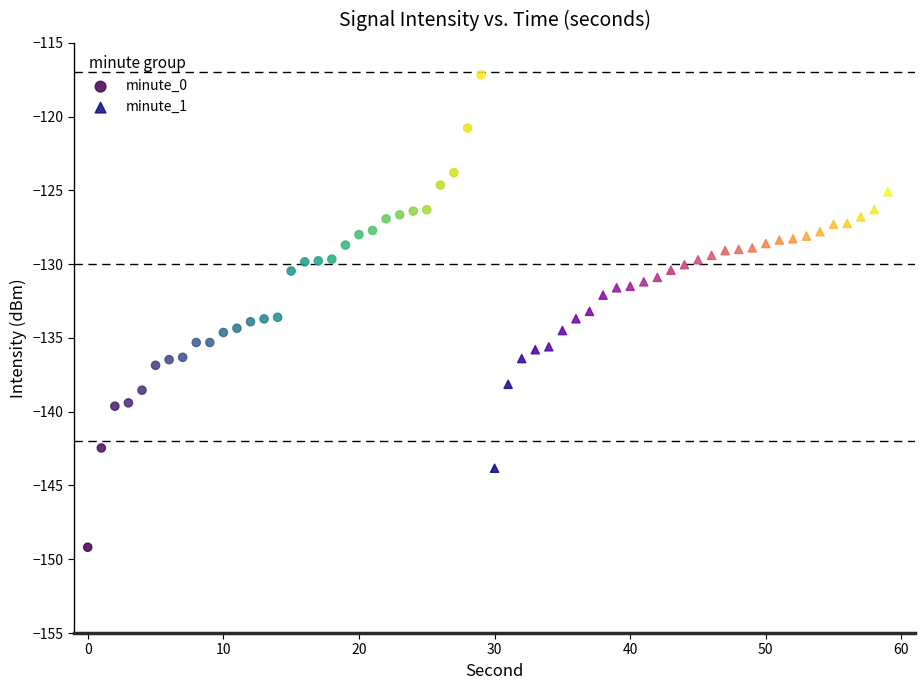

What are all the series names shown in the legend?

minute_0, minute_1